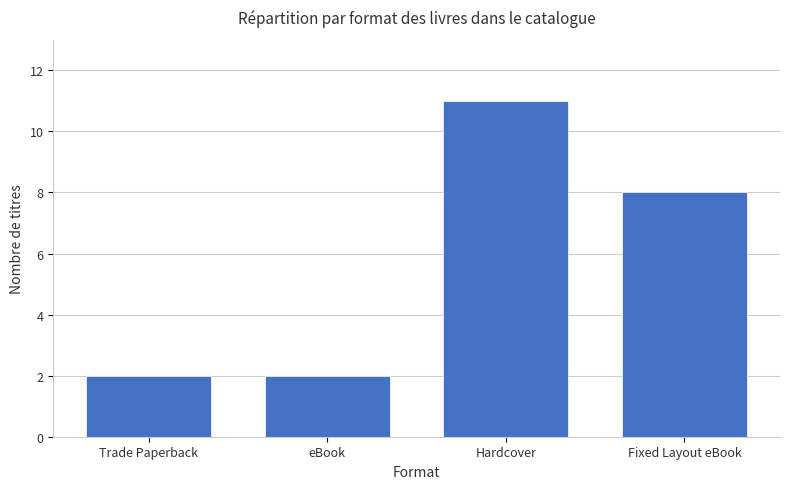

What is the value of the 3rd bar from the left?

11